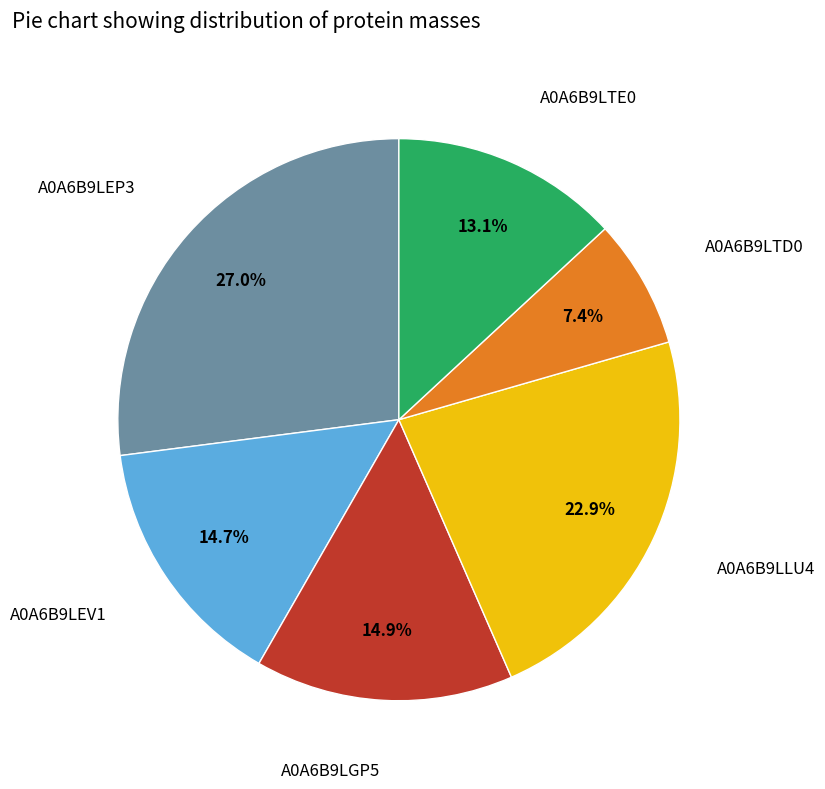

Does any single category account for the majority?

No